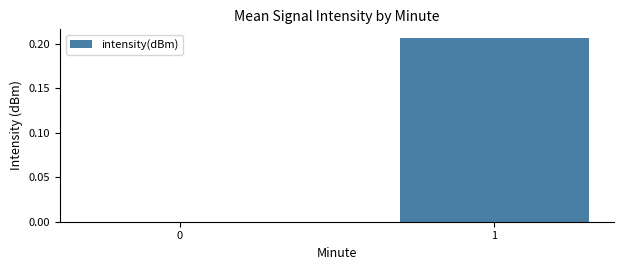

Does the chart contain stacked bars?

No